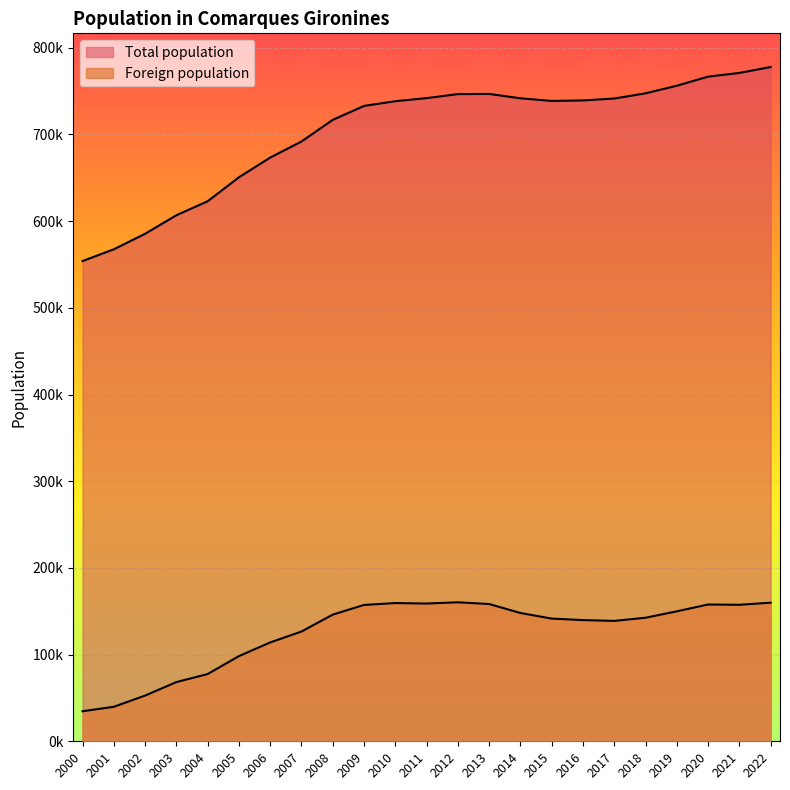

Reading left to right, transcribe all the data shown in this chart.

Total population: 2000=553964	2001=567552	2002=585421	2003=606806	2004=622936	2005=650601	2006=673351	2007=691882	2008=716858	2009=732918	2010=738352	2011=741899	2012=746562	2013=746777	2014=741724	2015=738682	2016=739249	2017=741452	2018=747464	2019=756193	2020=766681	2021=770988	2022=777768
Foreign population: 2000=34656	2001=39805	2002=52730	2003=68290	2004=77554	2005=98266	2006=114025	2007=126616	2008=146112	2009=157295	2010=159463	2011=158903	2012=160336	2013=158337	2014=148005	2015=141542	2016=139802	2017=138857	2018=142534	2019=149921	2020=157771	2021=157452	2022=159869